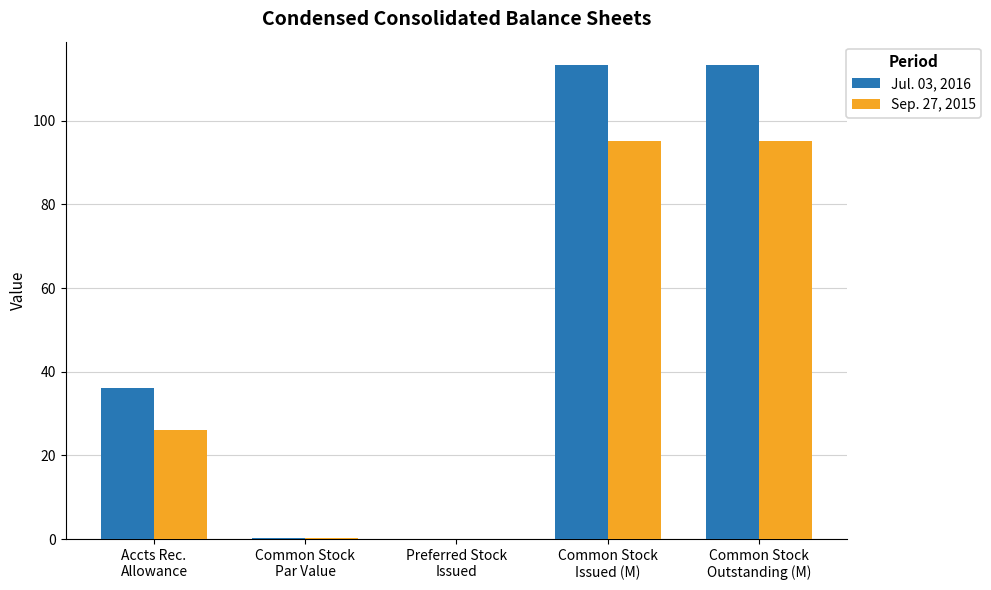

Which series has the largest total across all categories?

Jul. 03, 2016